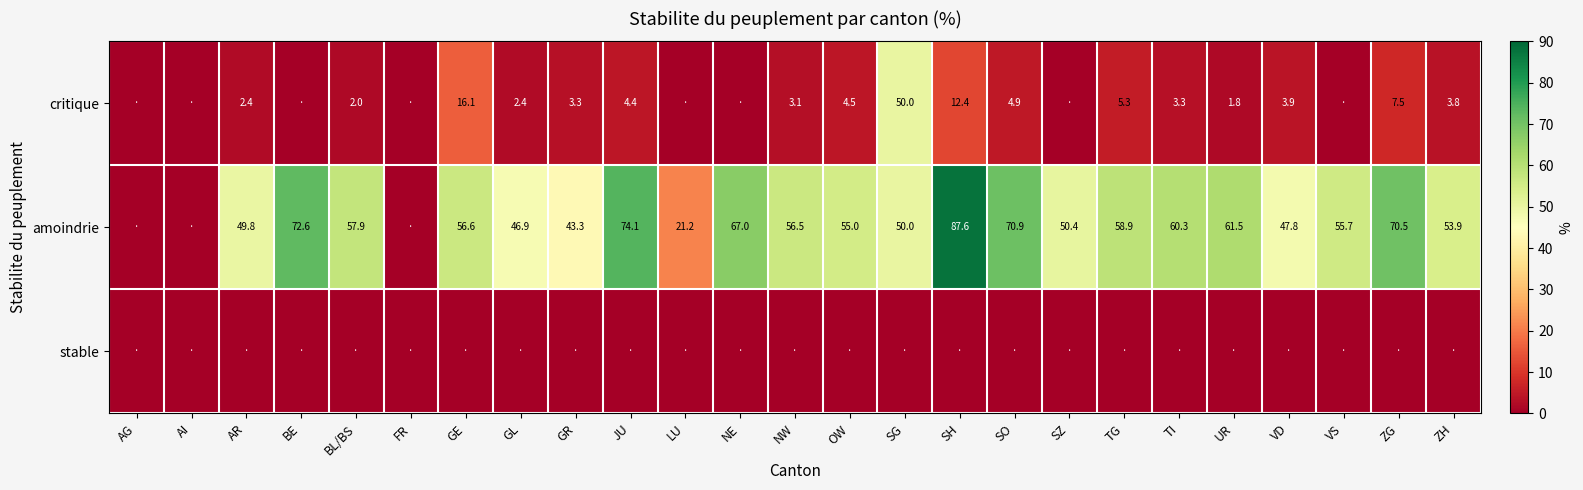

At which category is the sum across all series the highest?

SG